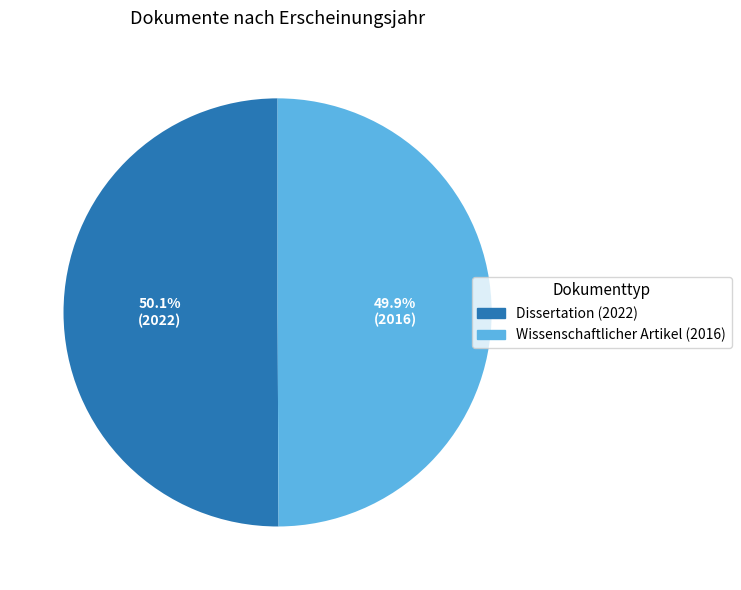

To the nearest percent, what percentage of the pie is Wissenschaftlicher Artikel (2016)?

50%